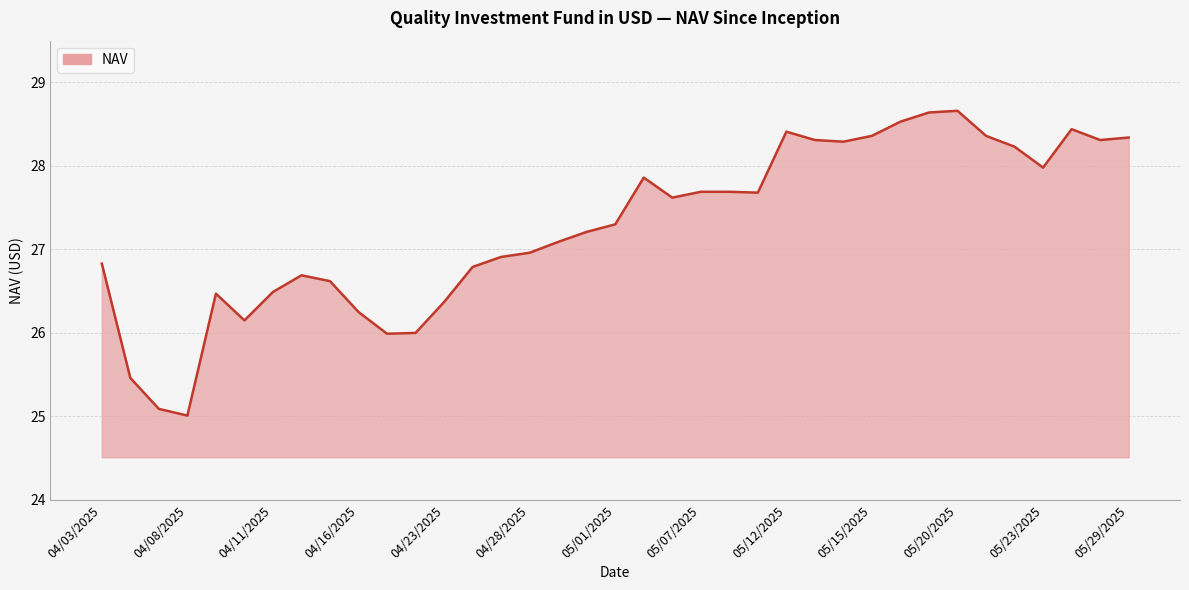

What is the smallest value displayed?

25.0